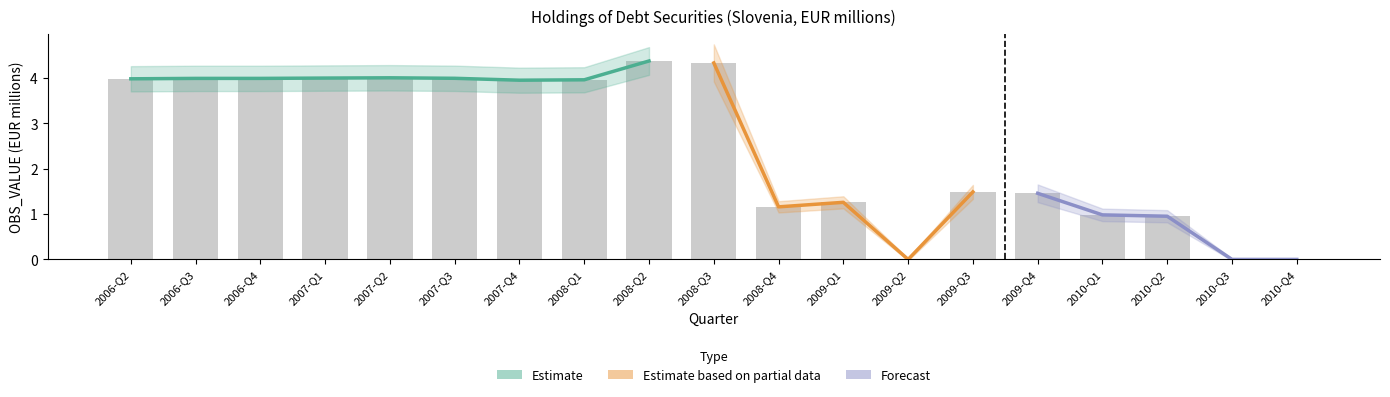

The value at 2008-Q3 is 4.3. True or false?

True